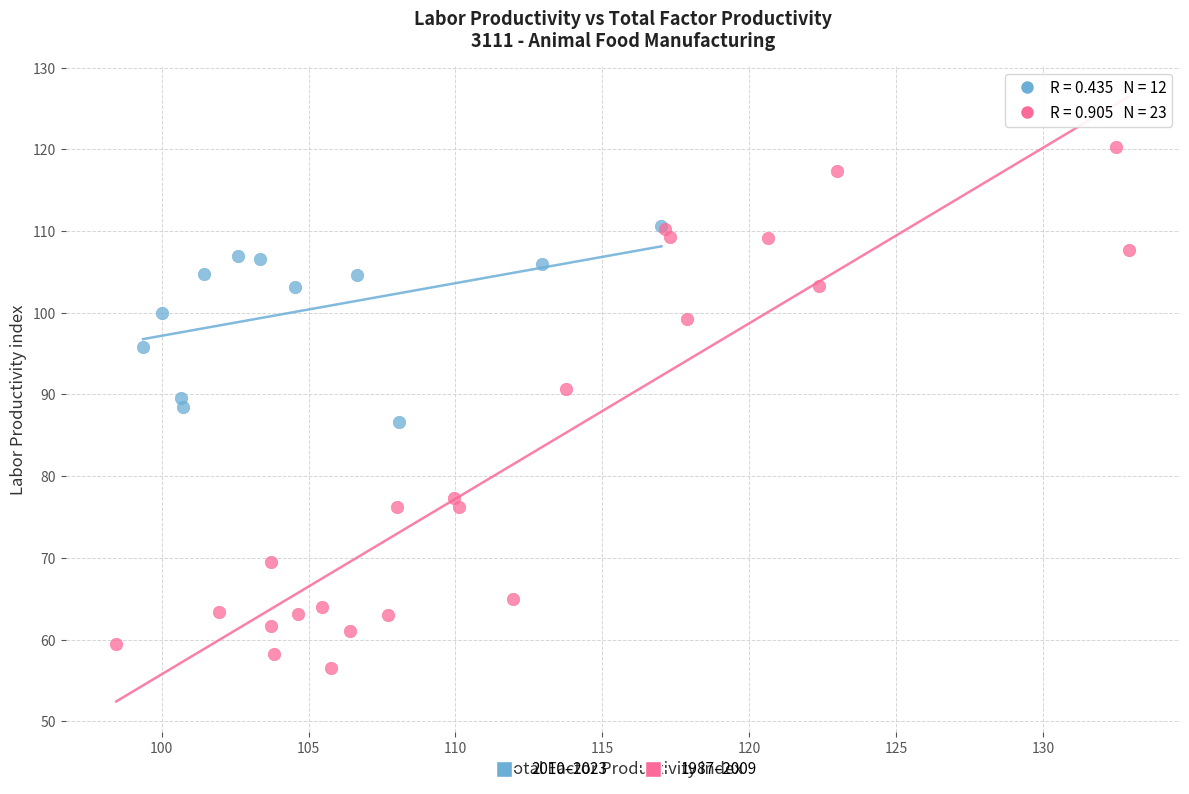

Which series contains the lowest Y value?

1987–2009